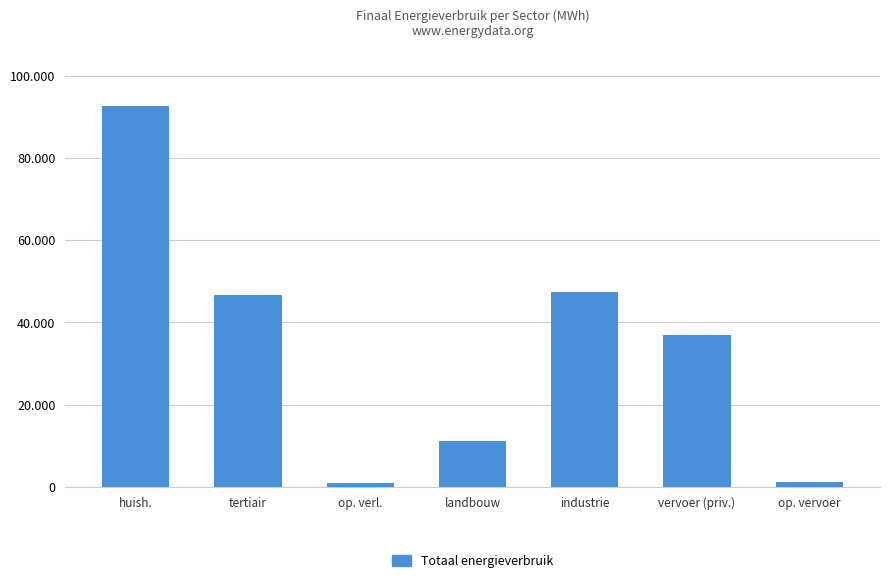

Does the chart contain any negative values?

No